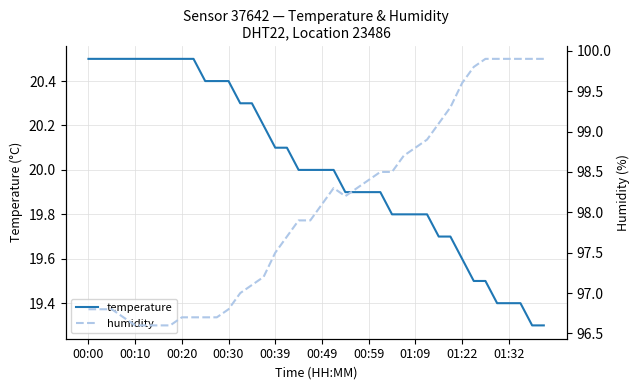

What is the highest value of the temperature series?

20.5